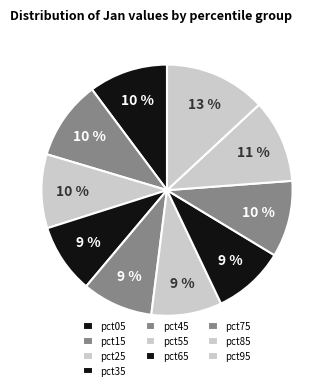

Approximately how many times larger is the value at pct45 compared to pct15?

0.9